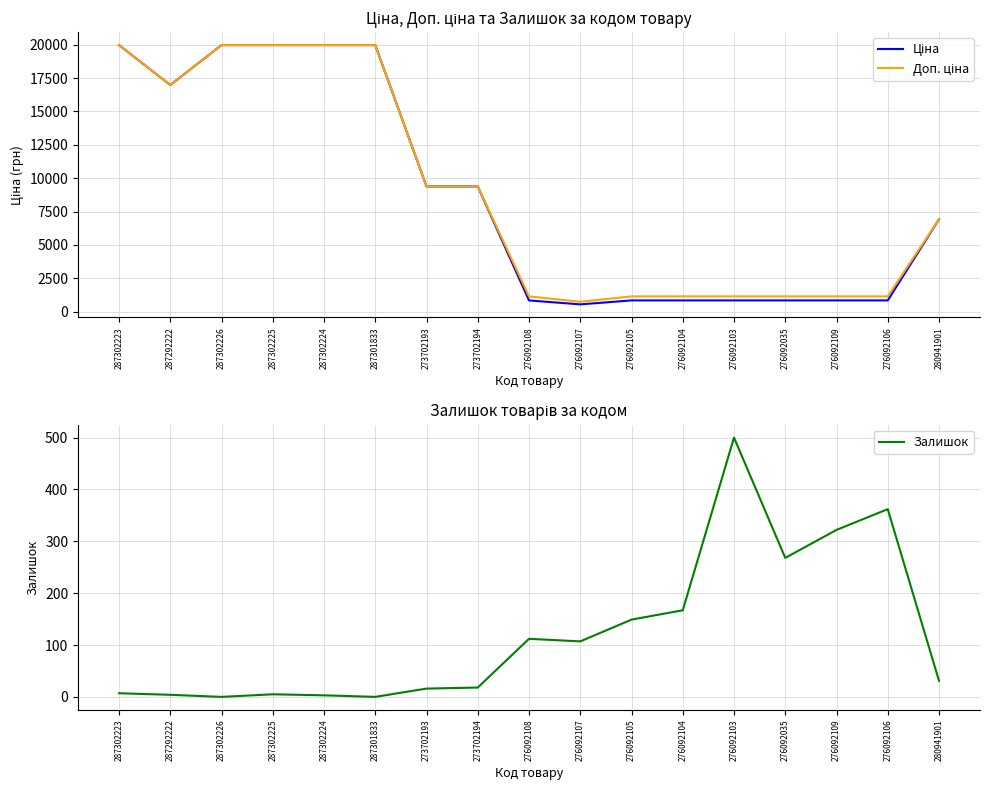

What is the difference between the maximum and minimum values in the Залишок series?

500